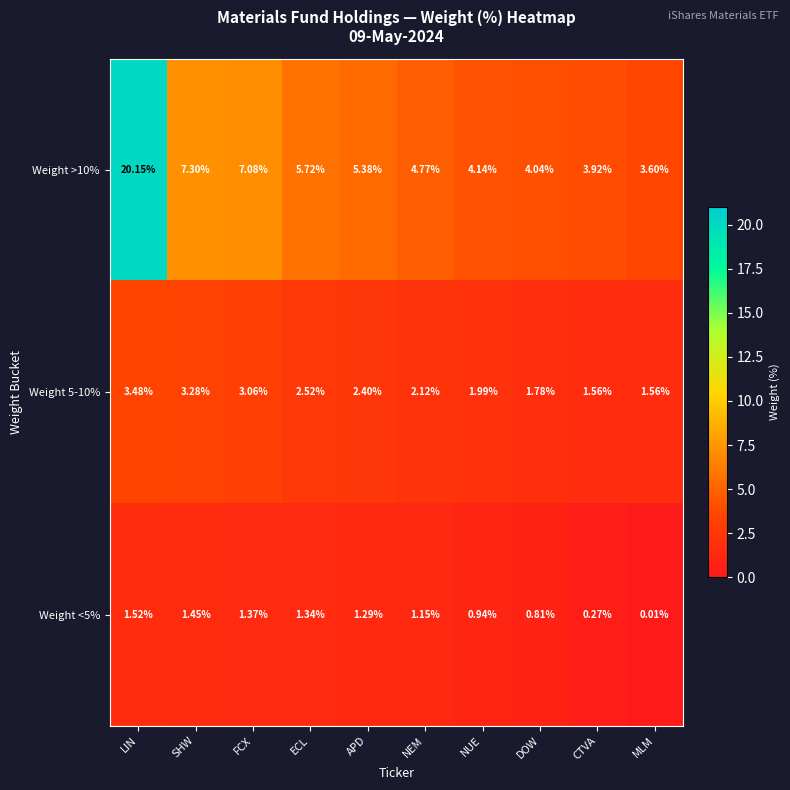

At which category is the sum across all series the highest?

LIN